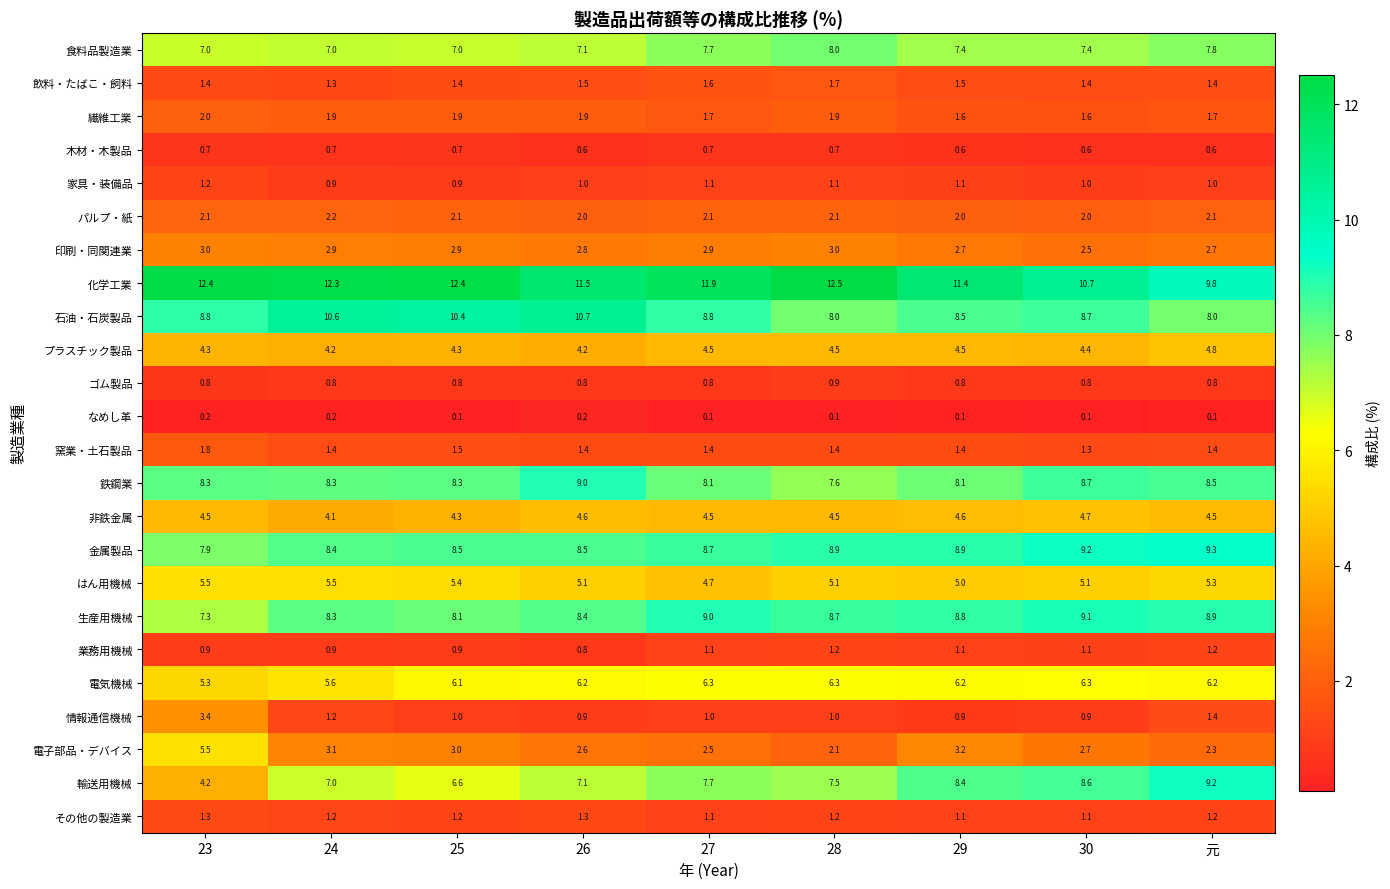

What is the sum of all 石油・石炭製品 values?

82.5